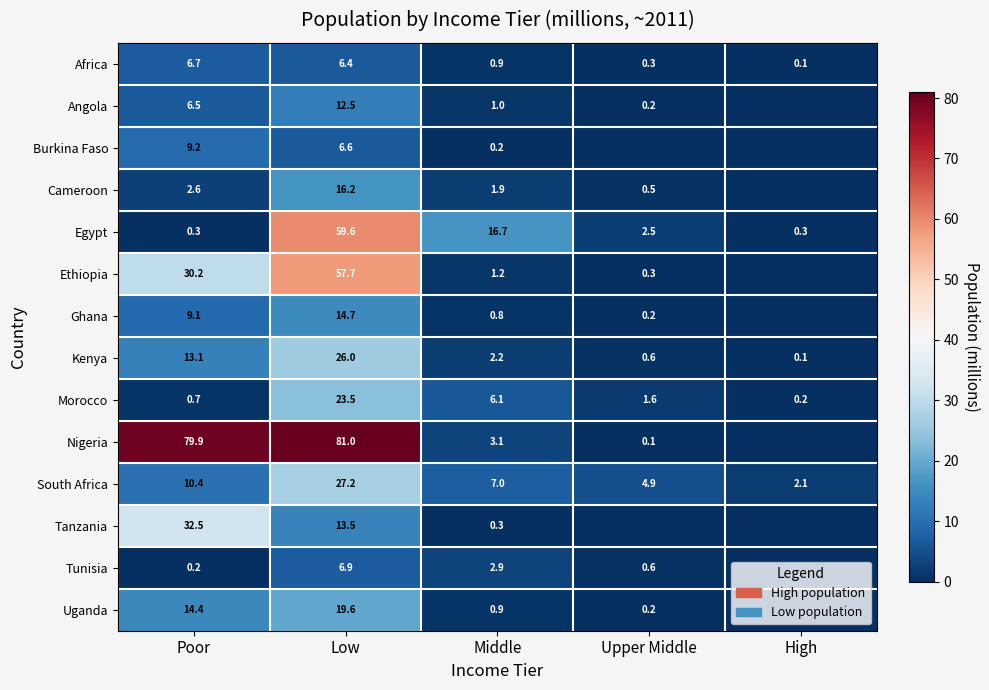

Rank the series at Poor from highest to lowest value.

Nigeria, Tanzania, Ethiopia, Uganda, Kenya, South Africa, Burkina Faso, Ghana, Africa, Angola, Cameroon, Morocco, Egypt, Tunisia